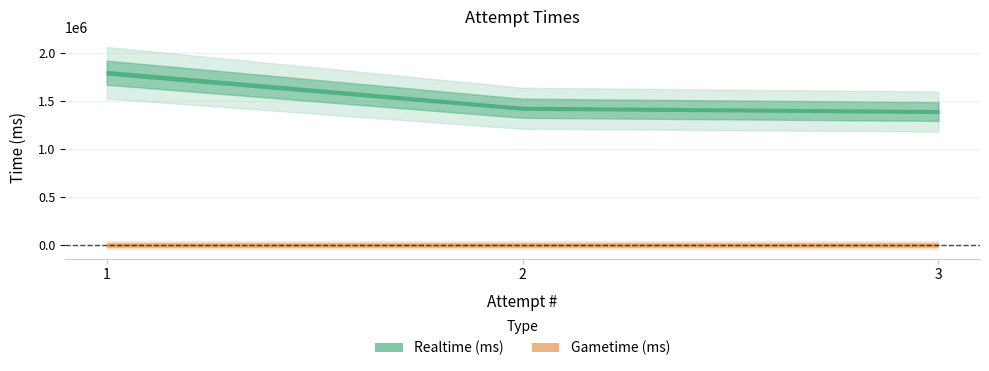

Reading left to right, list all the values displayed in this chart.

Realtime (ms): 1793648	1423117	1388741
Gametime (ms): 0	0	0